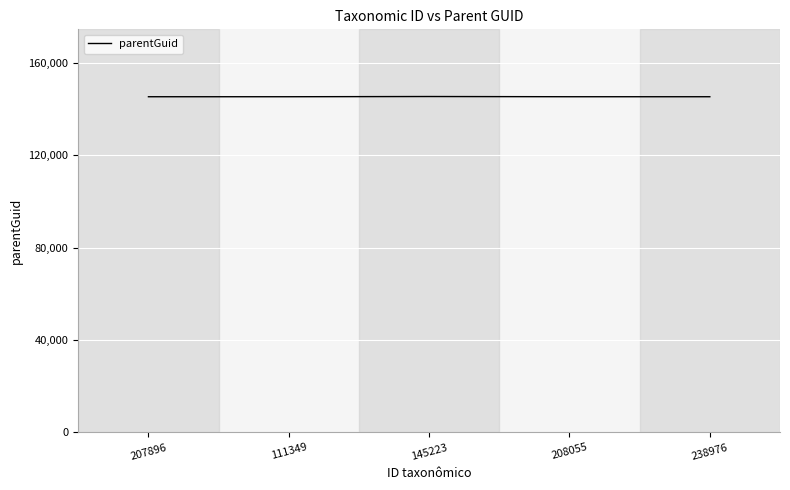

True or false: the data has more than 2 interior local peaks.

False